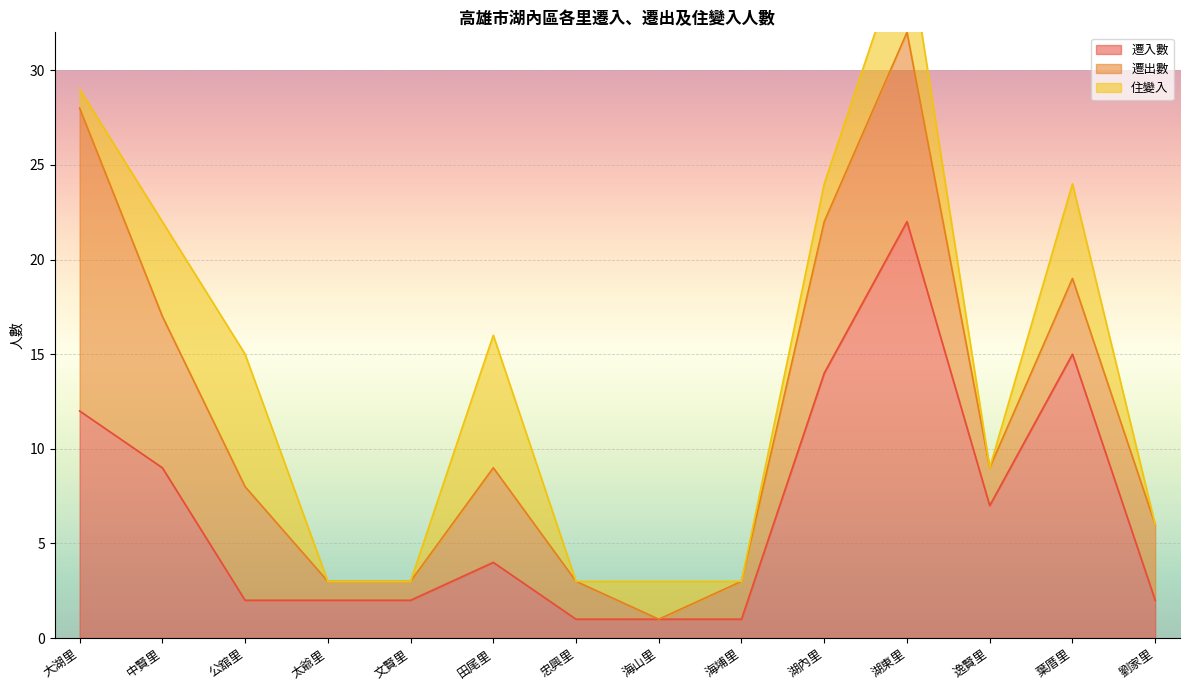

Is it true that 遷入數 equals 0 at 劉家里?

False